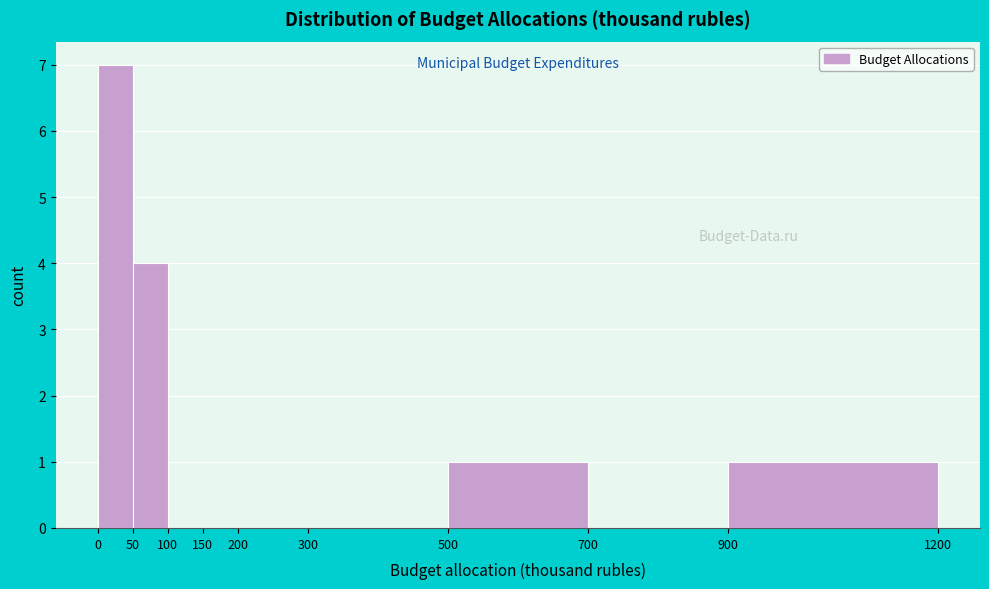

Reading left to right, transcribe this chart: for each bar, give the range it covers on the x-axis and its height. The values are not printed on the chart, so give them approximately, as read against the axis.

0 to 50: 7
50 to 100: 4
100 to 150: 0
150 to 200: 0
200 to 300: 0
300 to 500: 0
500 to 700: 1
700 to 900: 0
900 to 1200: 1